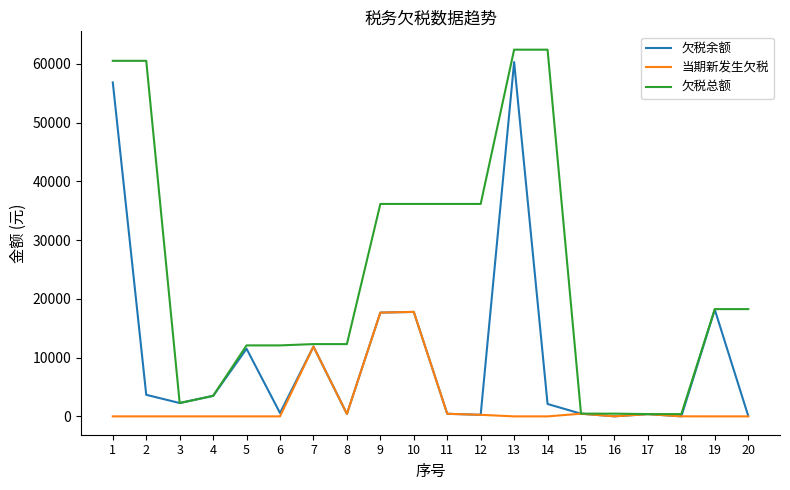

How many lines are shown in the chart?

3